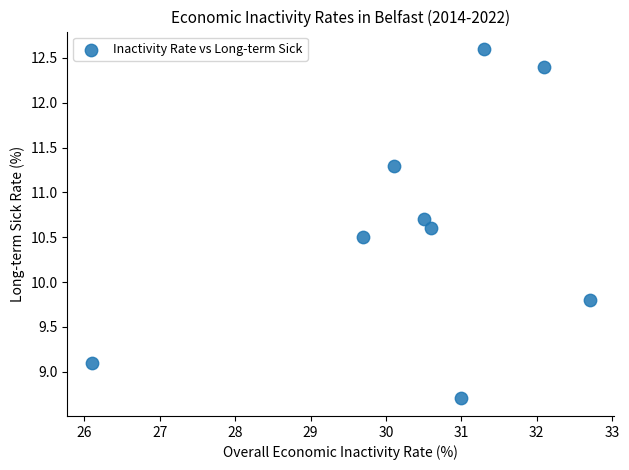

What is the range of Y values (max minus min)?

3.9